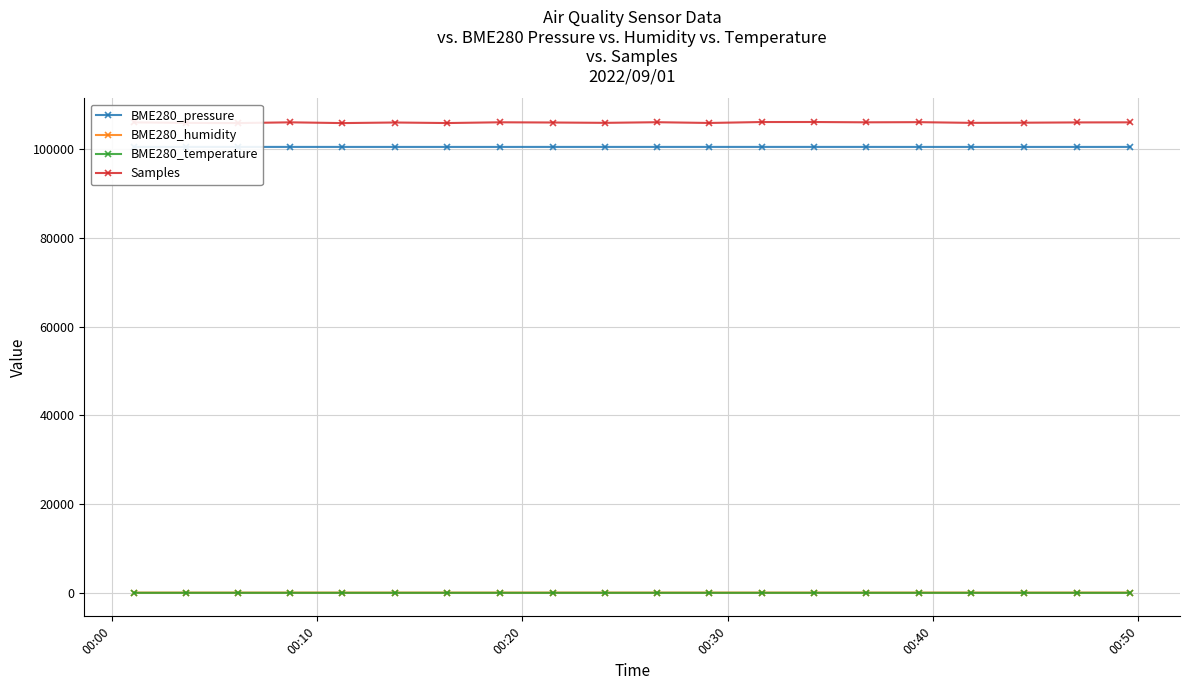

What is the value of the Samples point at the 17th from the left?

105995.0